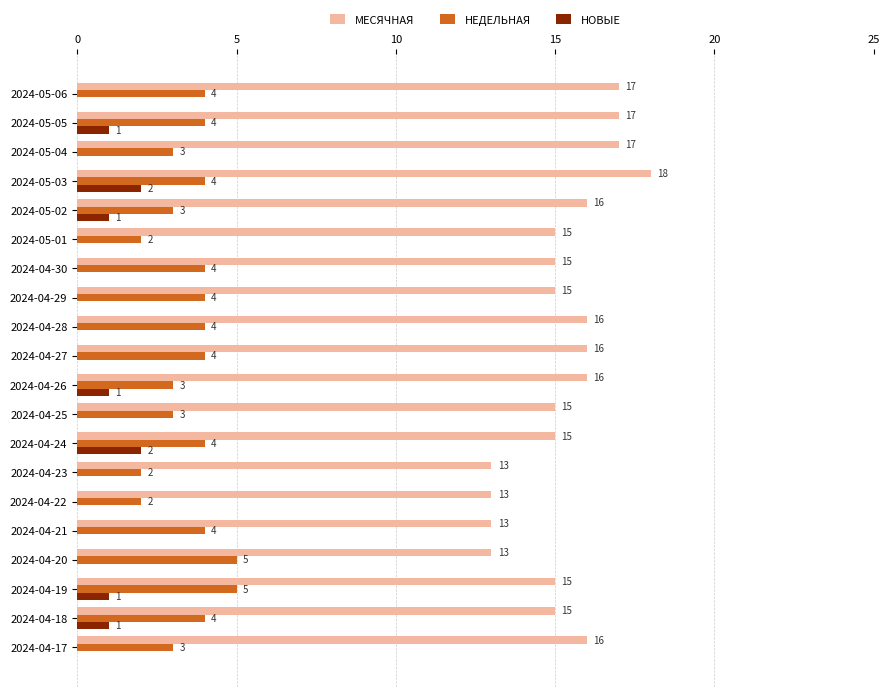

At which category is the sum across all series the highest?

2024-05-03